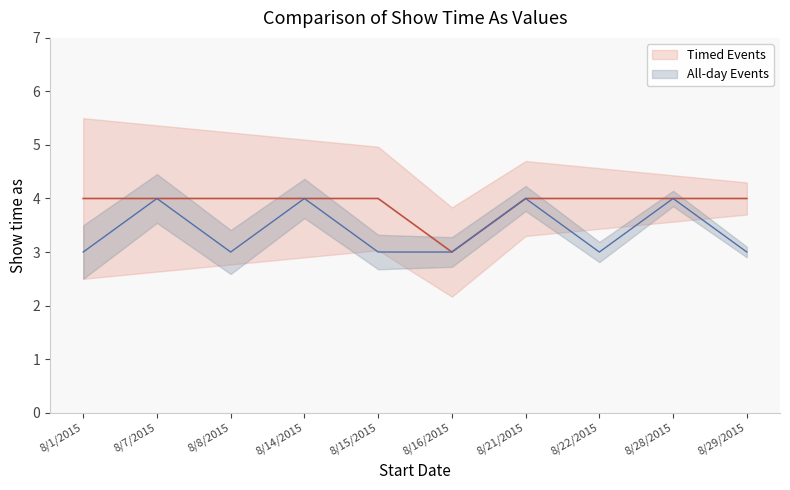

At which label is All-day Events closest to 3?

8/1/2015